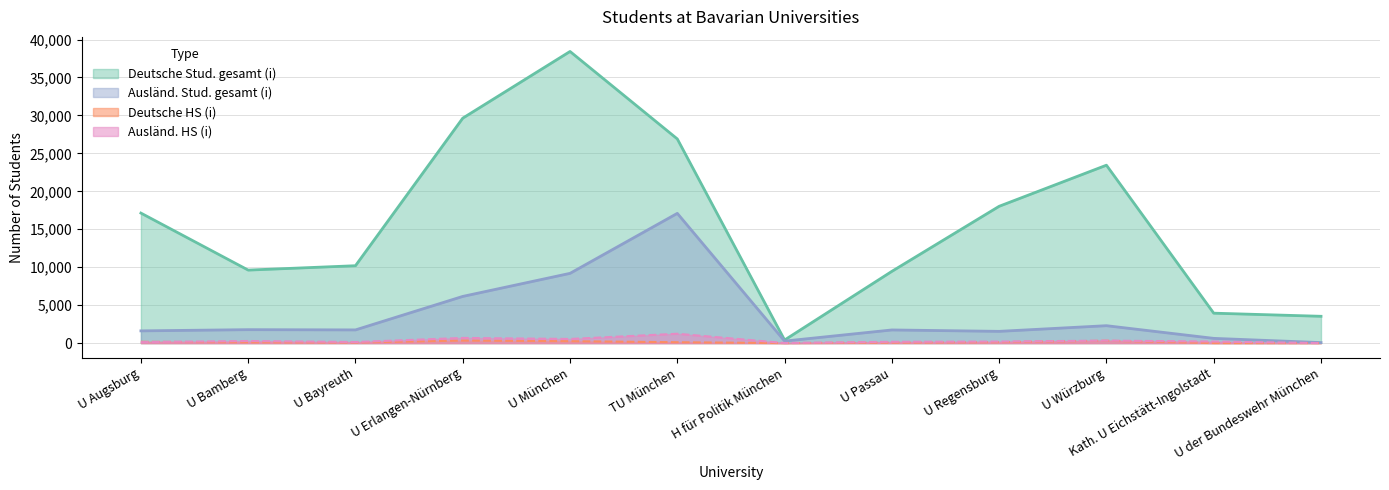

How many interior local peaks does the Deutsche Stud. gesamt (i) series have?

2